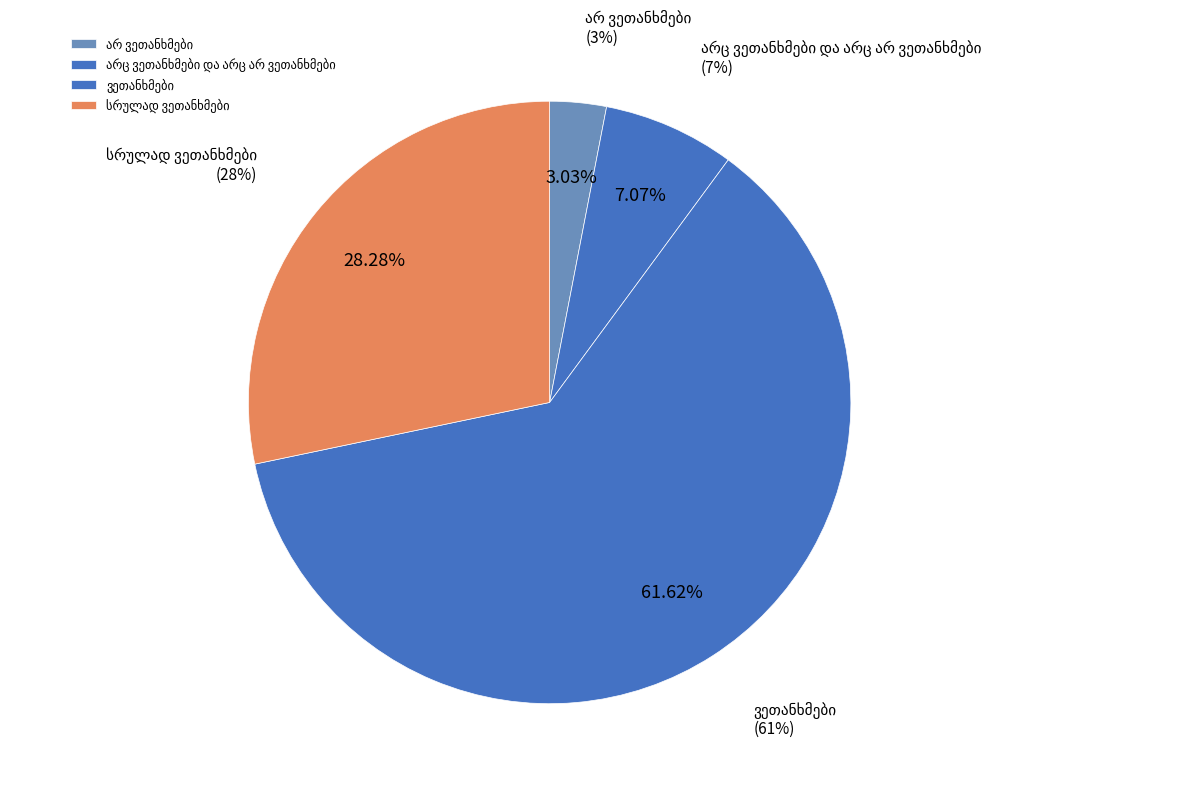

Count the number of slices in the pie.

5